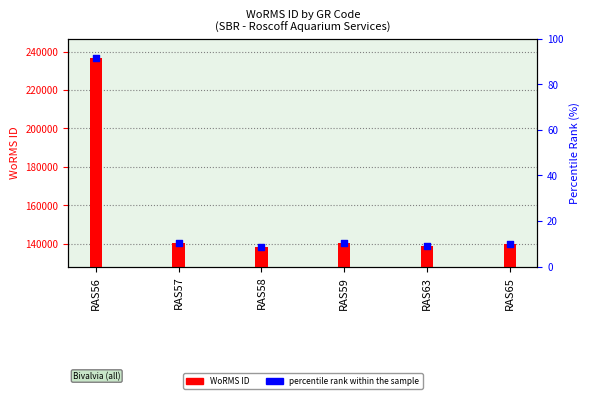

At how many categories does at least one series exceed 204289?

1